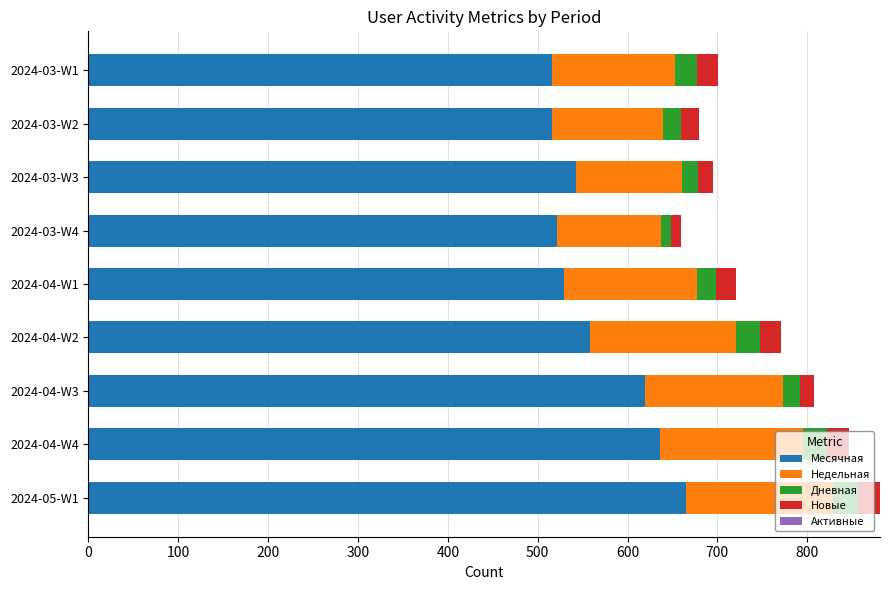

The value of Месячная at 2024-04-W3 is 619. True or false?

True